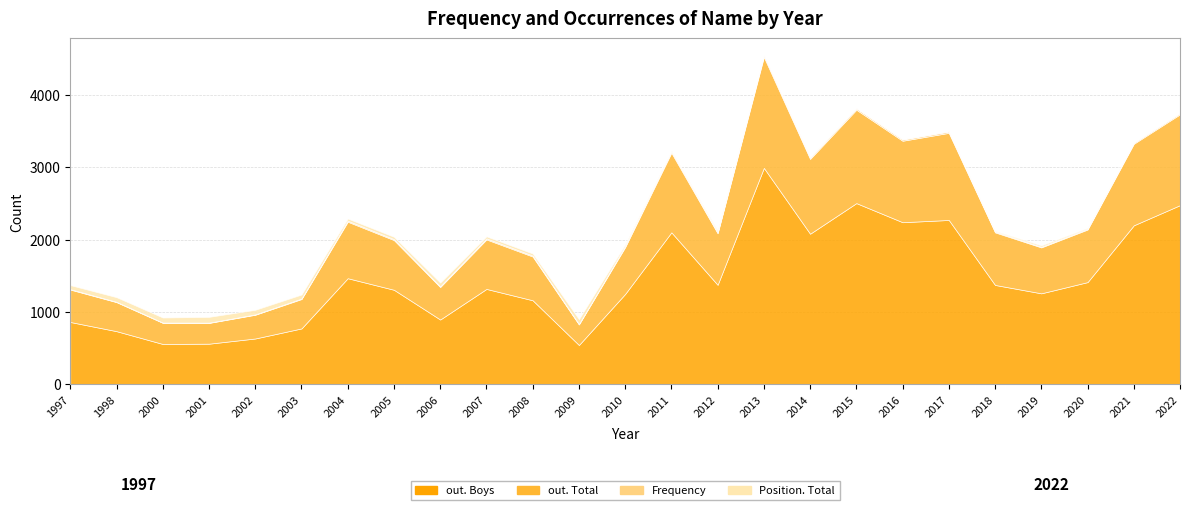

True or false: out. Total and Frequency cross at least once.

False